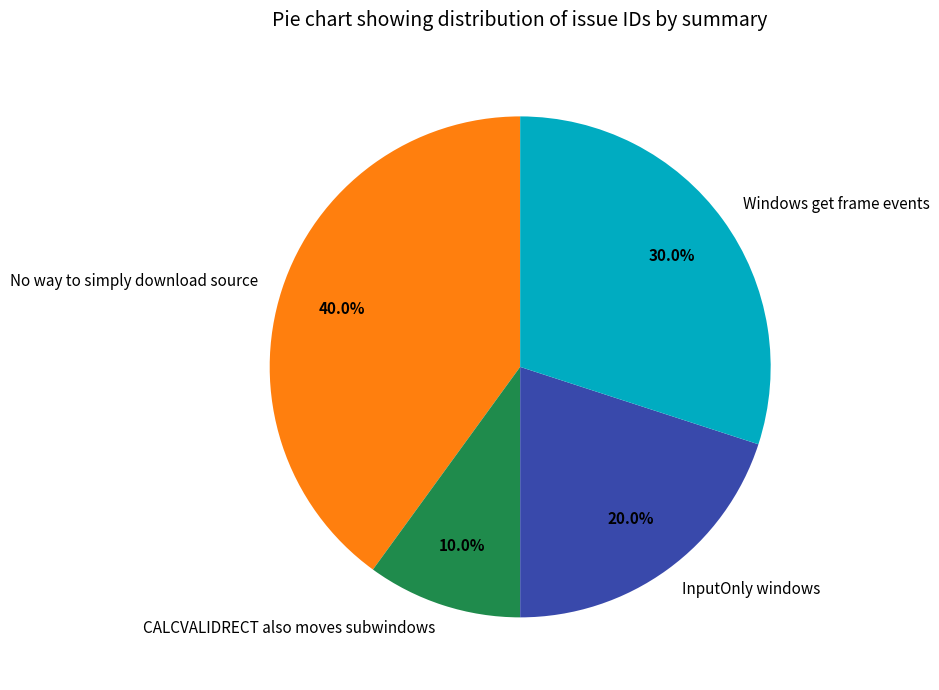

Rank the categories by value from highest to lowest.

No way to simply download source, Windows get frame events, InputOnly windows, CALCVALIDRECT also moves subwindows